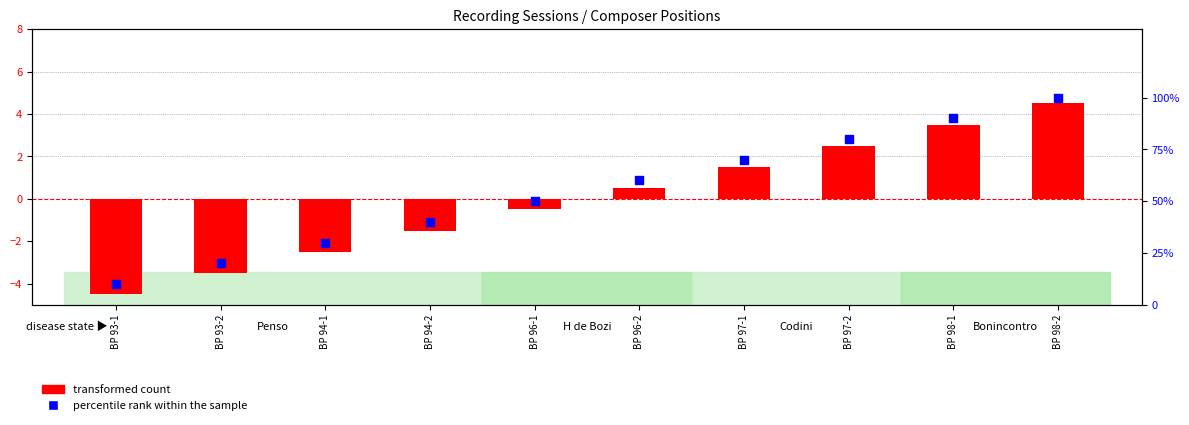

Which series reaches the maximum Y coordinate?

percentile rank within the sample